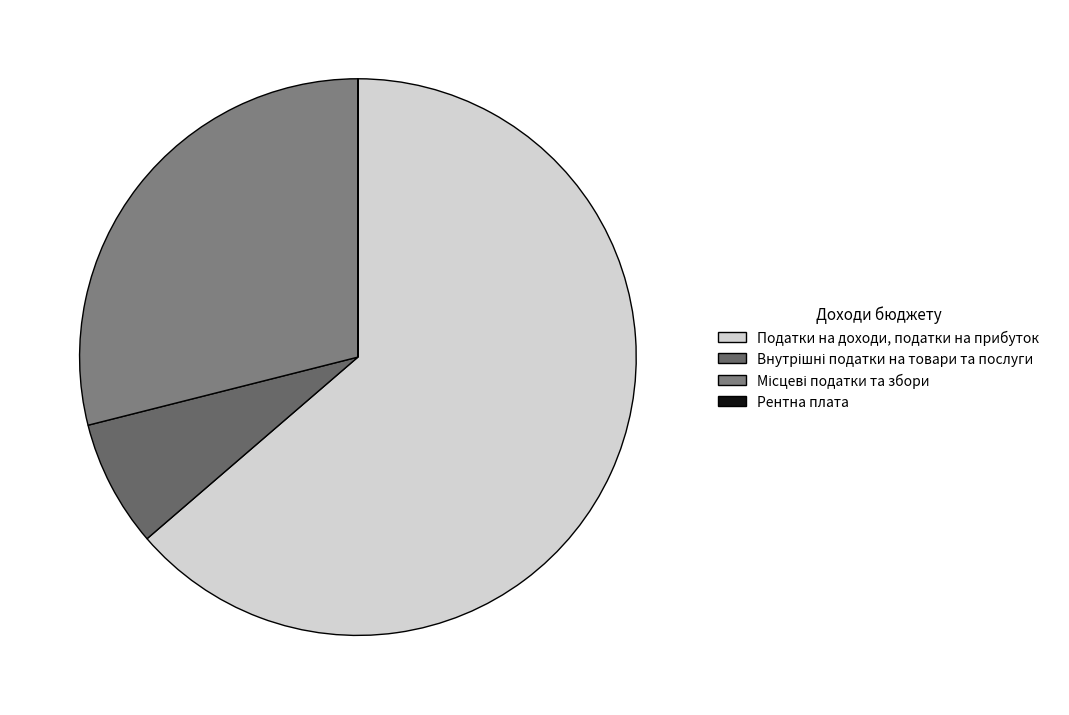

What is the majority slice?

Податки на доходи, податки на прибуток